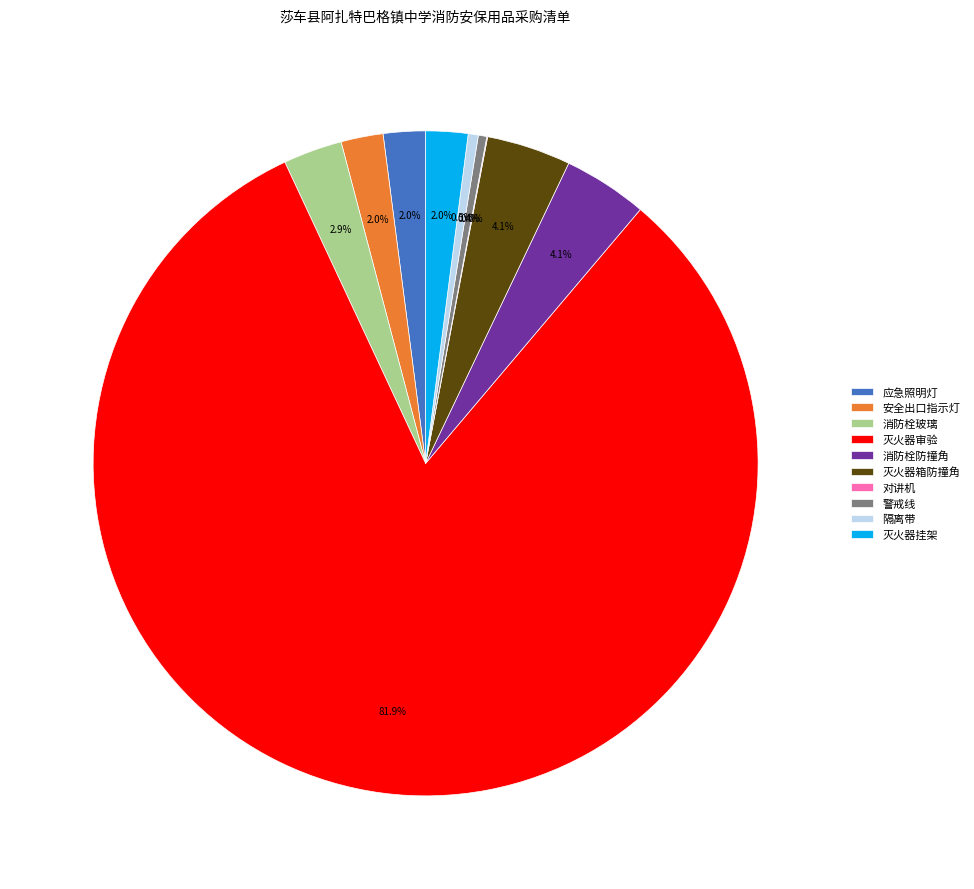

To the nearest percent, what portion does 灭火器审验 represent?

82%